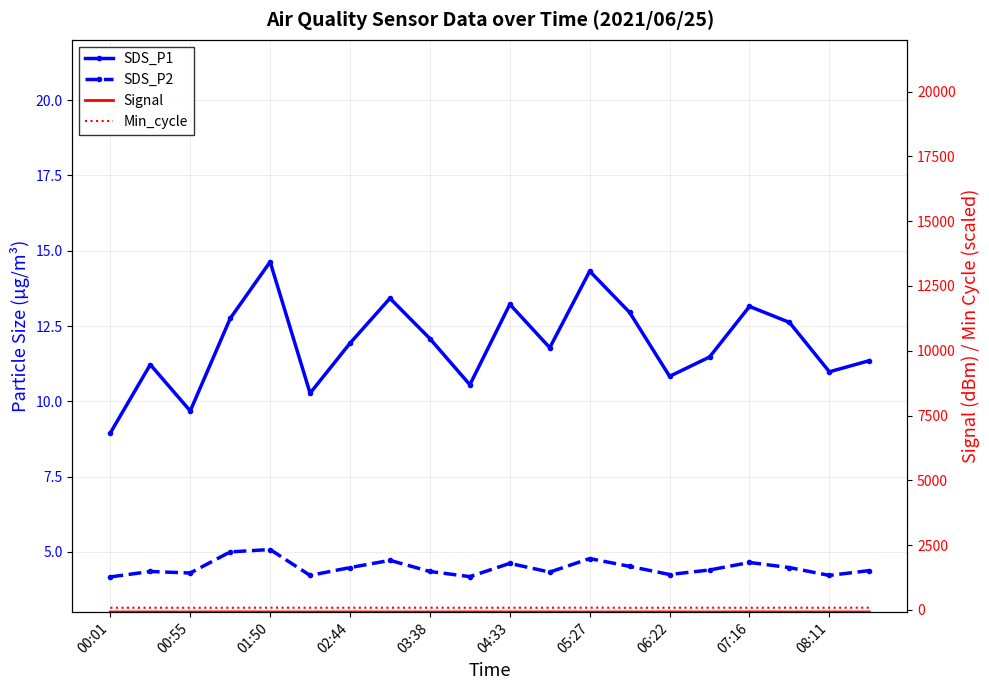

The value of Signal at 01:50 is -82.0. True or false?

True